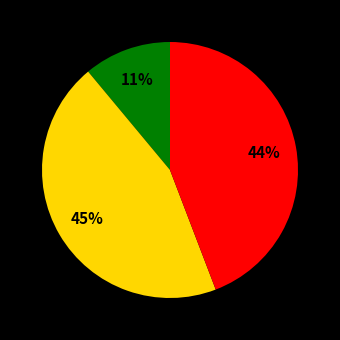

Is there a majority slice in this chart?

No